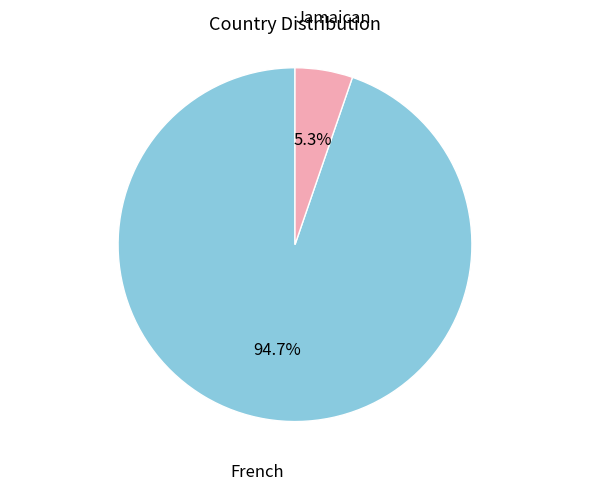

Does any single category account for the majority?

Yes